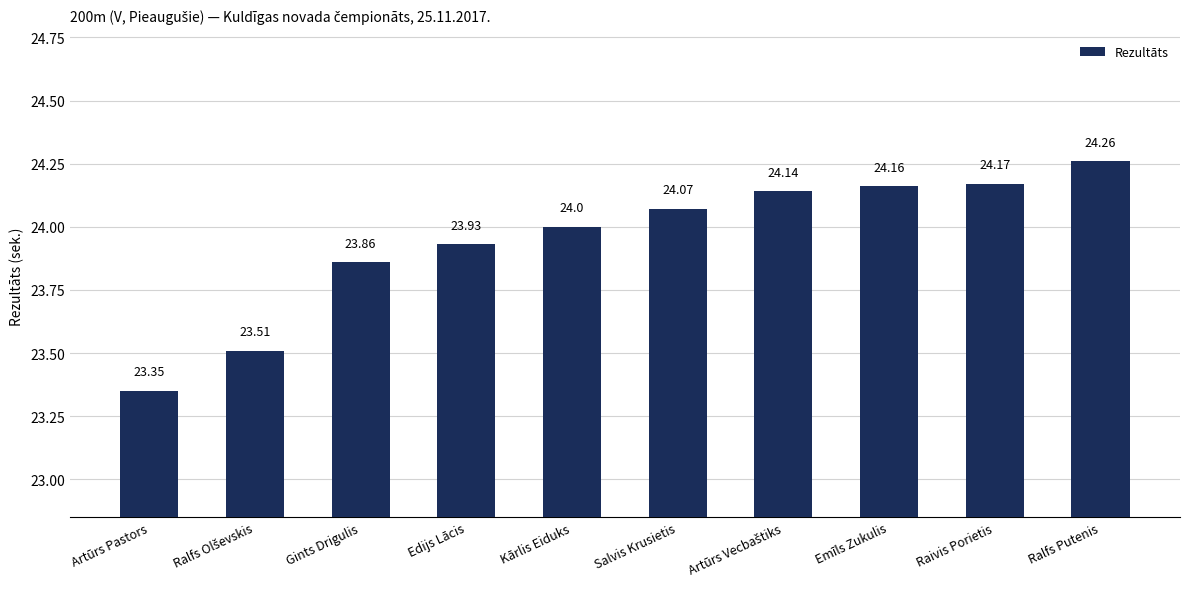

Approximately how many times larger is the value at Ralfs Putenis compared to Raivis Porietis?

1.0